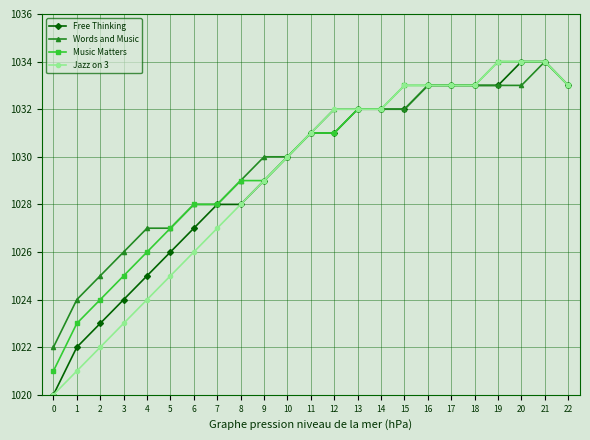

True or false: Words and Music has a value of 1033 at 22.

True